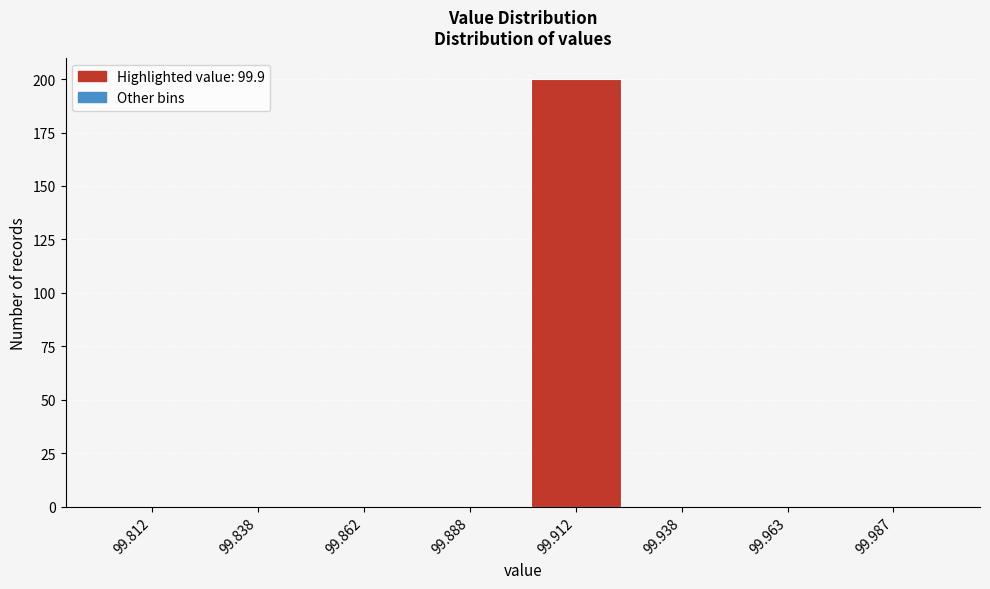

Reading left to right, transcribe this chart: for each bar, give the range it covers on the x-axis and its height. The values are not printed on the chart, so give them approximately, as read against the axis.

99.800 to 99.825: 0
99.825 to 99.850: 0
99.850 to 99.875: 0
99.875 to 99.900: 0
99.900 to 99.925: 200
99.925 to 99.950: 0
99.950 to 99.975: 0
99.975 to 100.000: 0